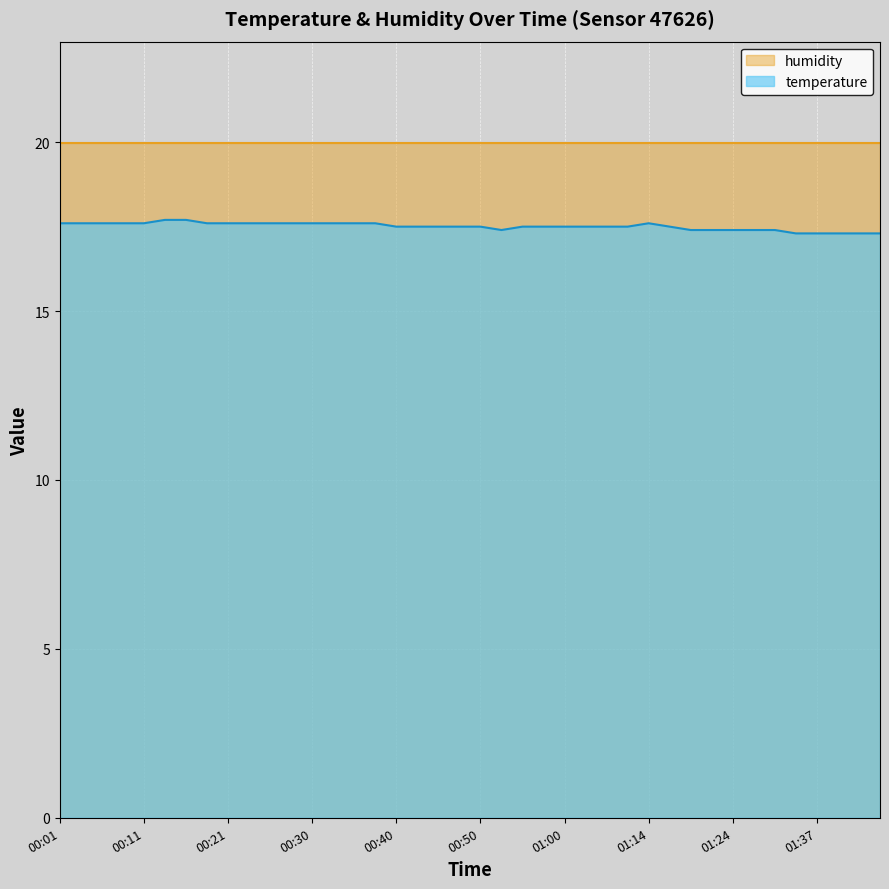

Approximately how many times larger is the value at 00:48 compared to 00:33?

1.0